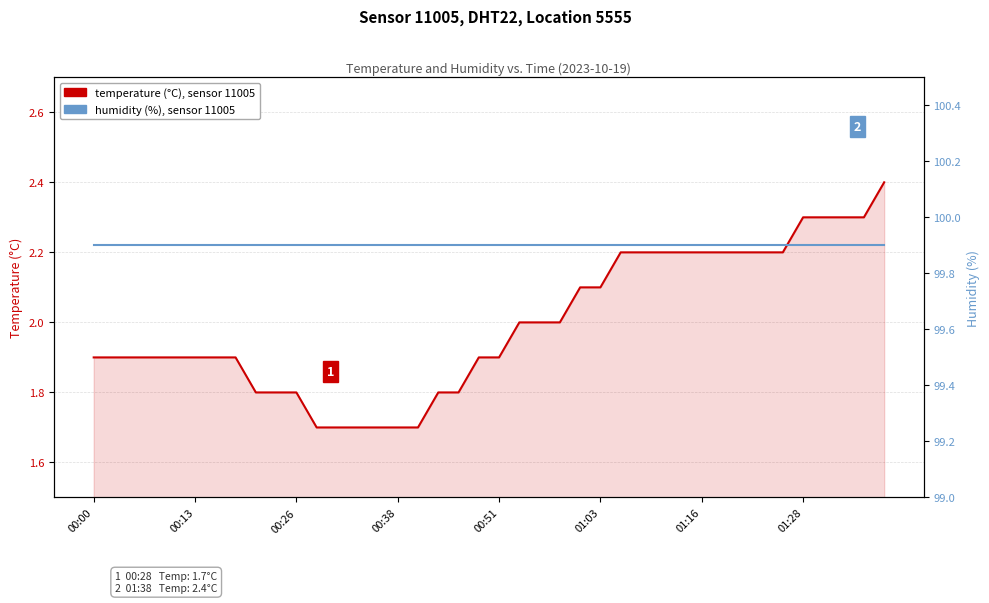

At which label is humidity (%) closest to 99?

00:00